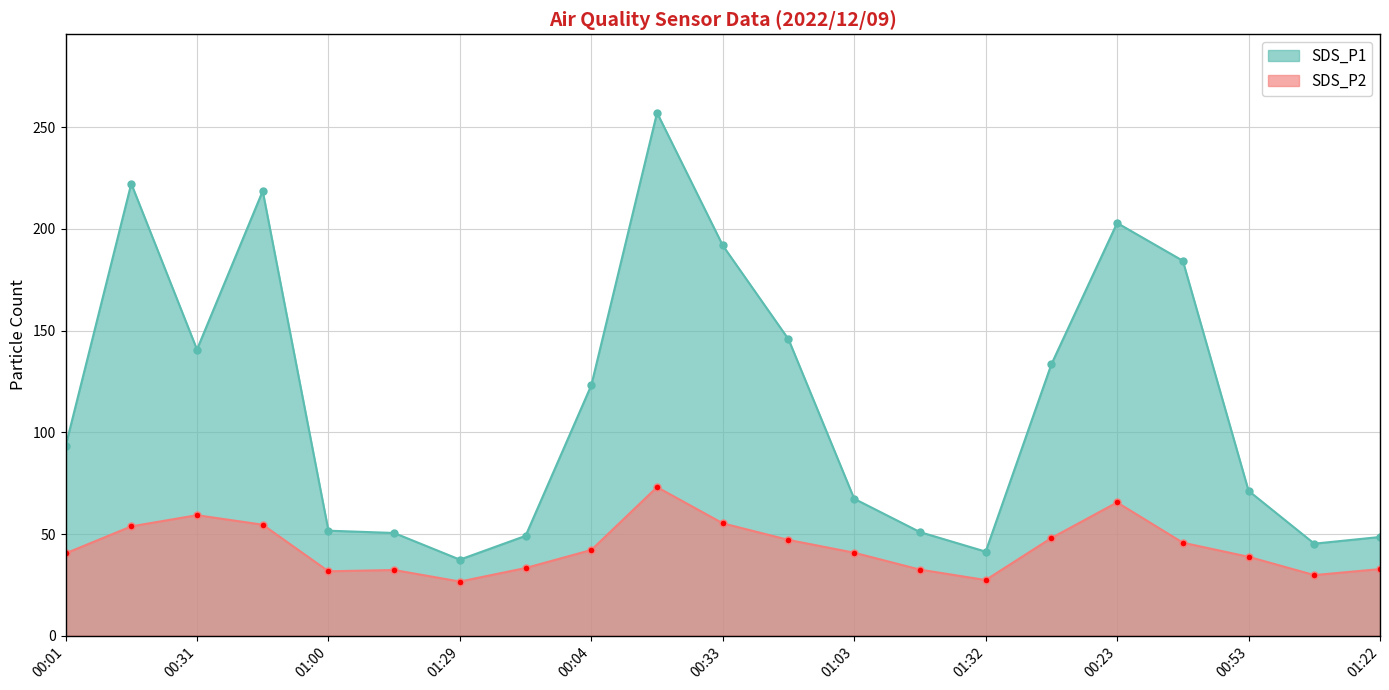

True or false: SDS_P2 and SDS_P1 intersect in this chart.

False